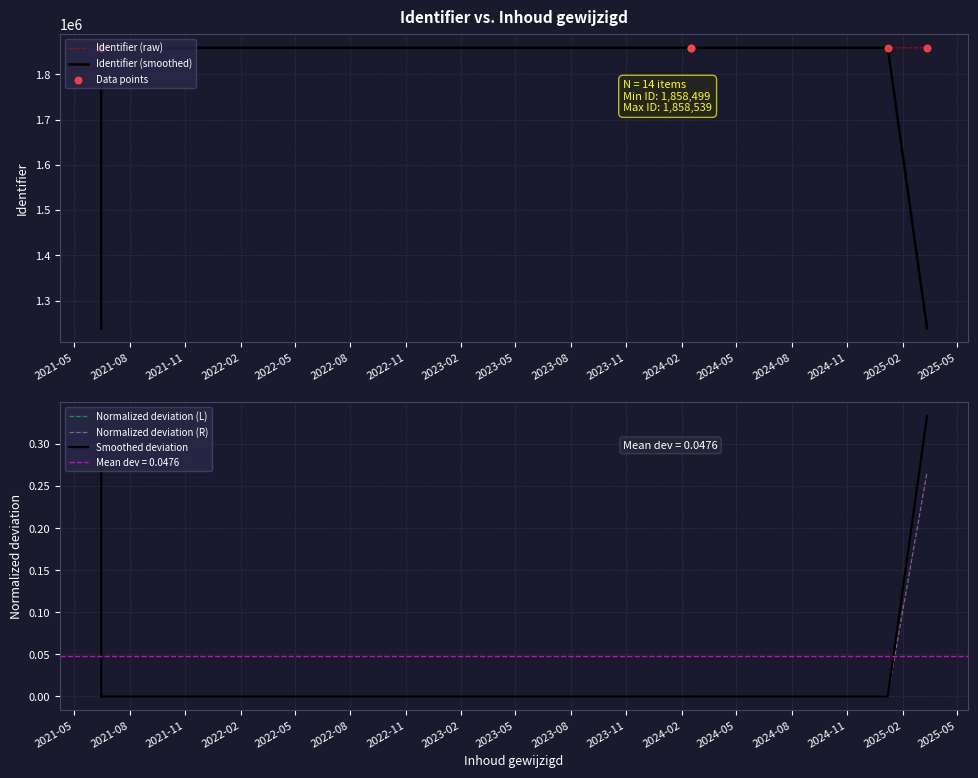

At how many categories does at least one series exceed 1288074?

14